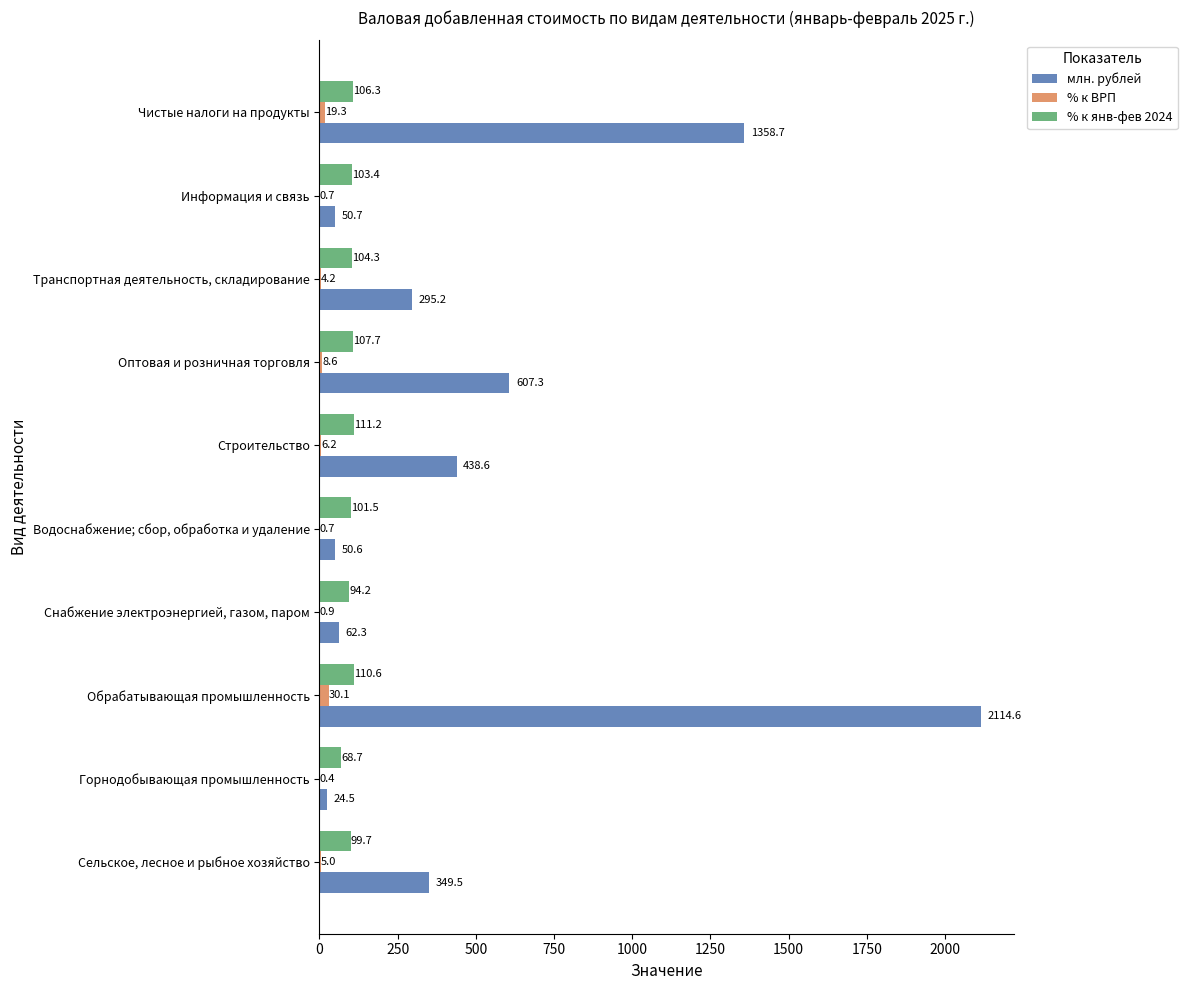

What are all the series names shown in the legend?

млн. рублей, % к ВРП, % к янв-фев 2024